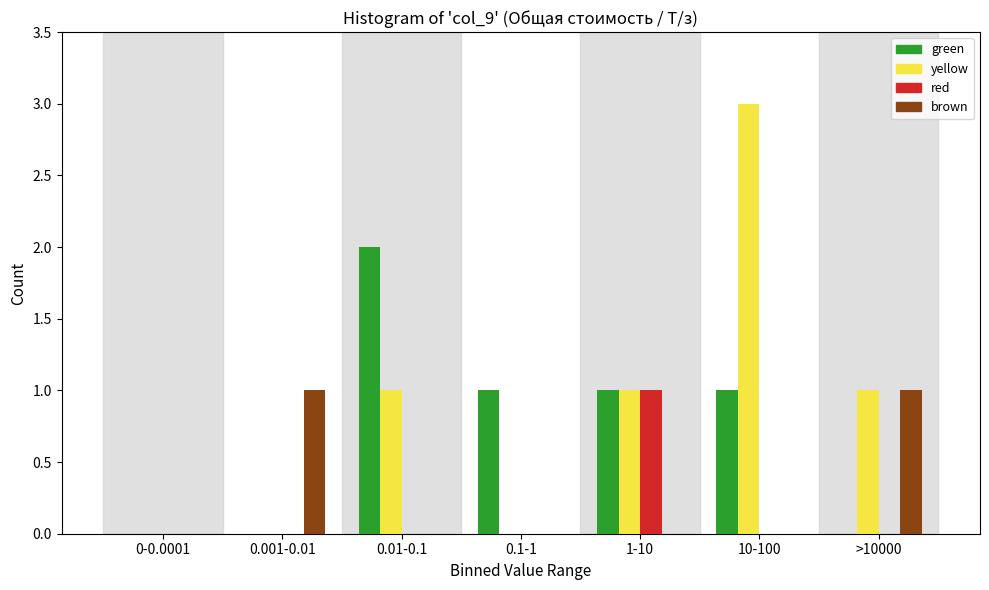

Reading left to right, what are all the values shown in this chart?

green: 0-0.0001=0	0.001-0.01=0	0.01-0.1=2	0.1-1=1	1-10=1	10-100=1	>10000=0
yellow: 0-0.0001=0	0.001-0.01=0	0.01-0.1=1	0.1-1=0	1-10=1	10-100=3	>10000=1
red: 0-0.0001=0	0.001-0.01=0	0.01-0.1=0	0.1-1=0	1-10=1	10-100=0	>10000=0
brown: 0-0.0001=0	0.001-0.01=1	0.01-0.1=0	0.1-1=0	1-10=0	10-100=0	>10000=1